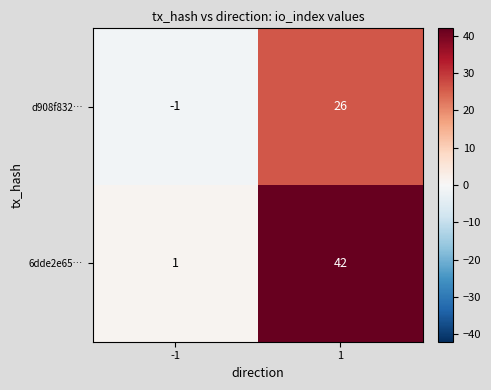

Reading left to right, transcribe all the data shown in this chart.

d908f832…: -1=-1	1=26
6dde2e65…: -1=1	1=42